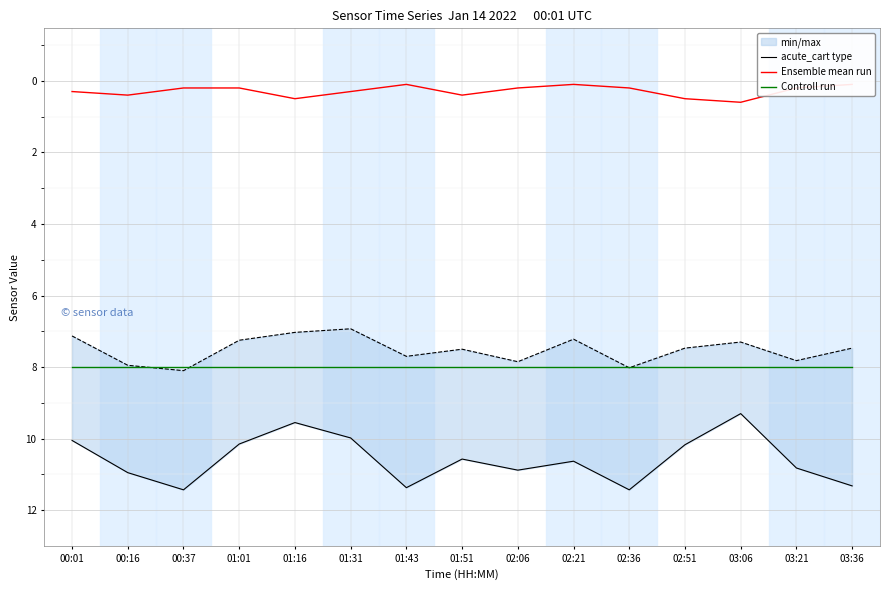

What is the label of the 8th point from the right?

01:51